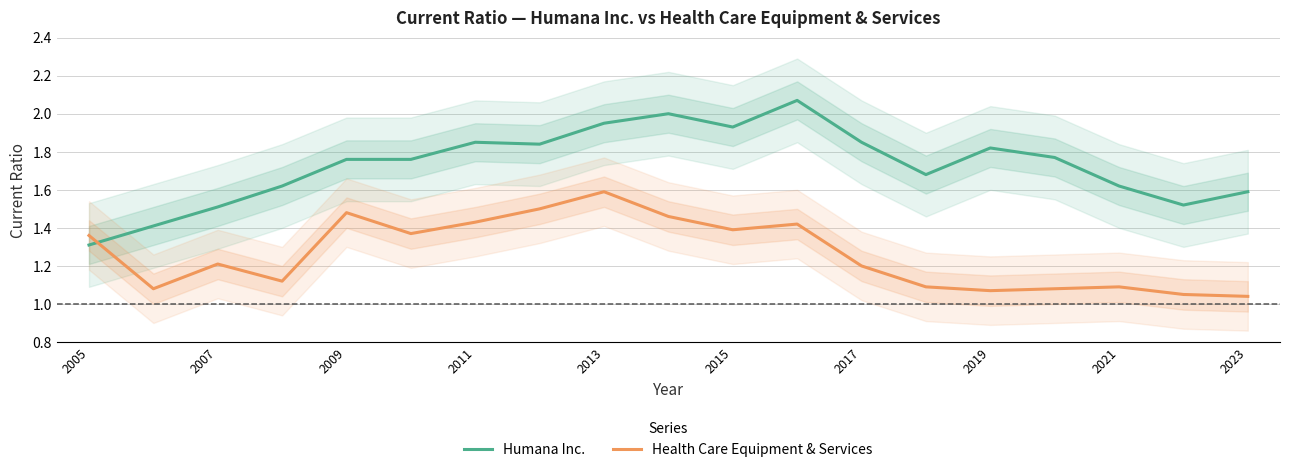

What are all the series names shown in the legend?

Humana Inc., Health Care Equipment & Services